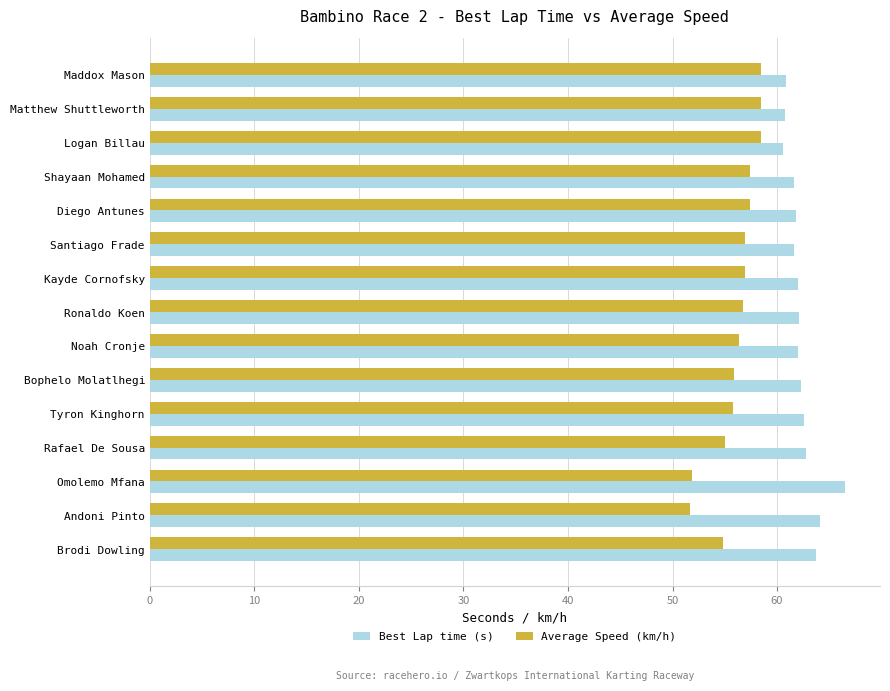

What is the maximum value for Average Speed (km/h)?

58.5